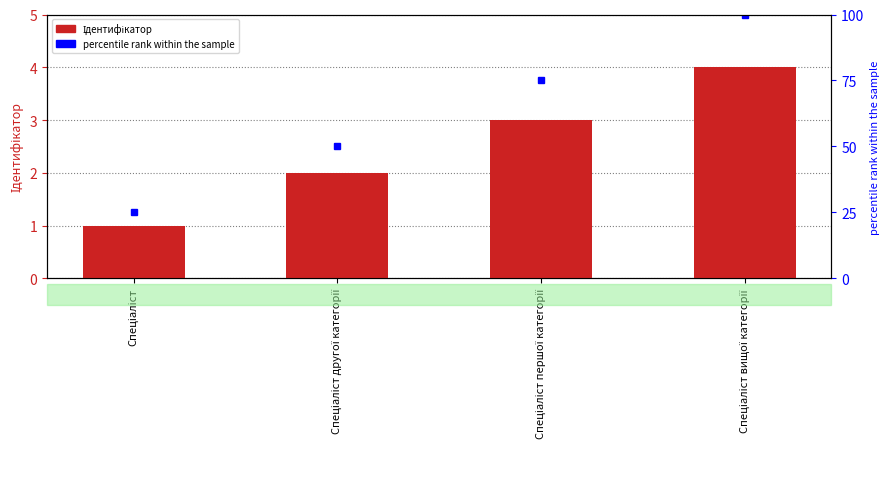

True or false: the data shows 4 at Спеціаліст вищої категорії.

True